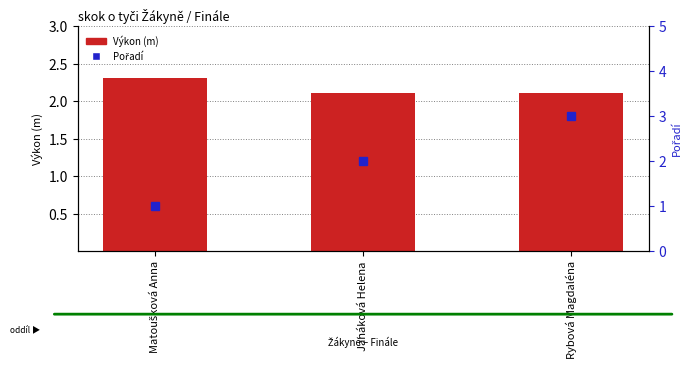

Which series has the largest range (max minus min)?

Pořadí